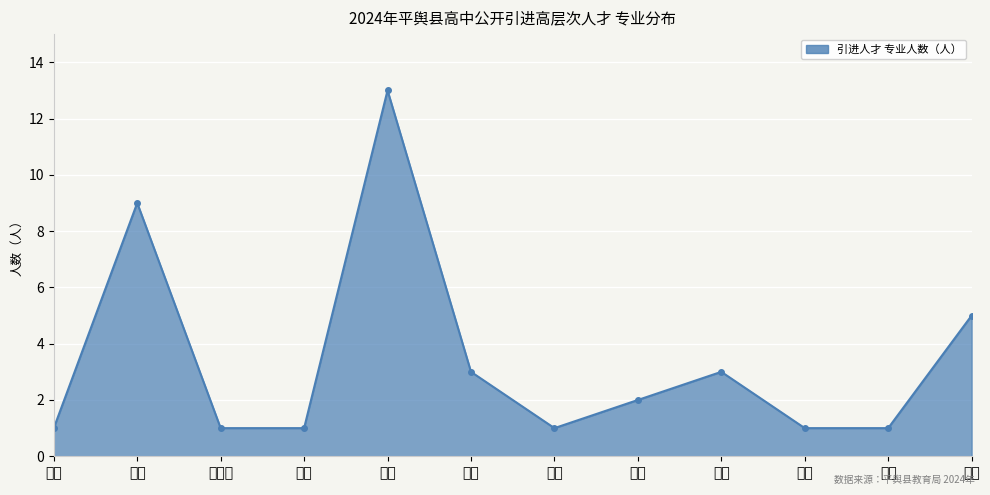

Which has a higher value, 音乐 or 英语?

英语